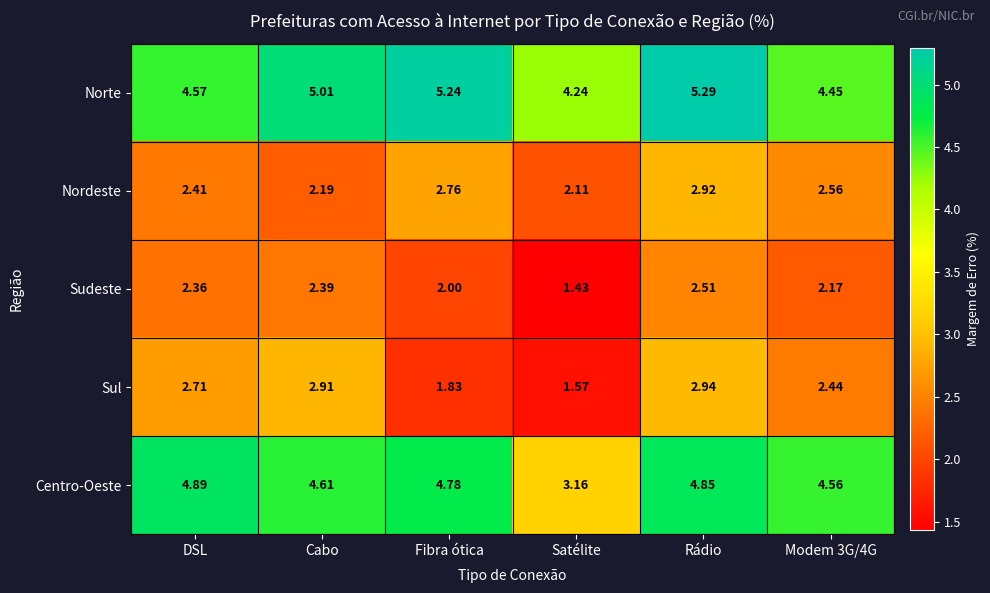

Which series has the widest spread of values?

Centro-Oeste